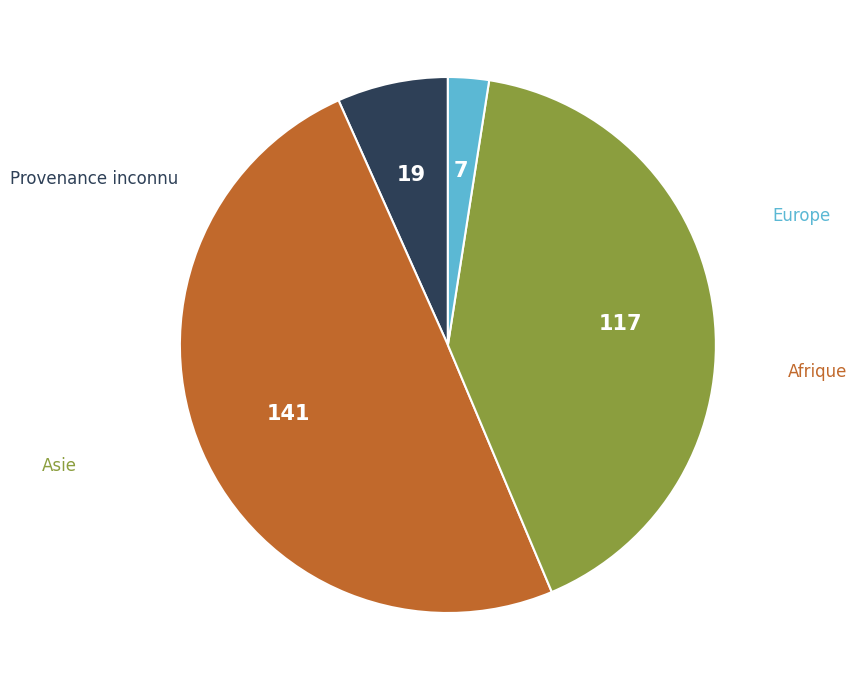

Is there a majority slice in this chart?

No